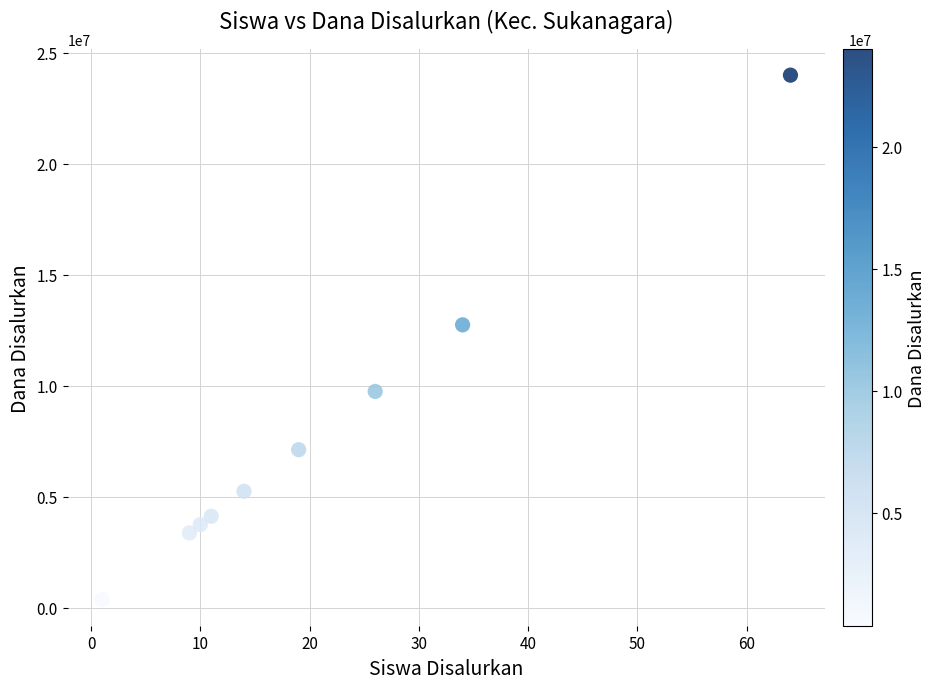

What Y value in the scatter plot is closest to 12187500?

12750000